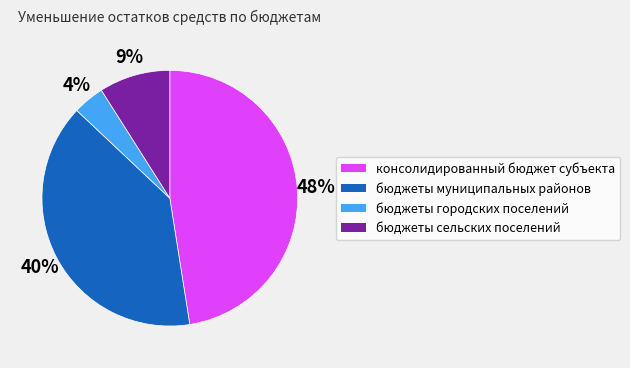

To the nearest percent, what is the combined percentage of бюджеты городских поселений and бюджеты сельских поселений?

13%